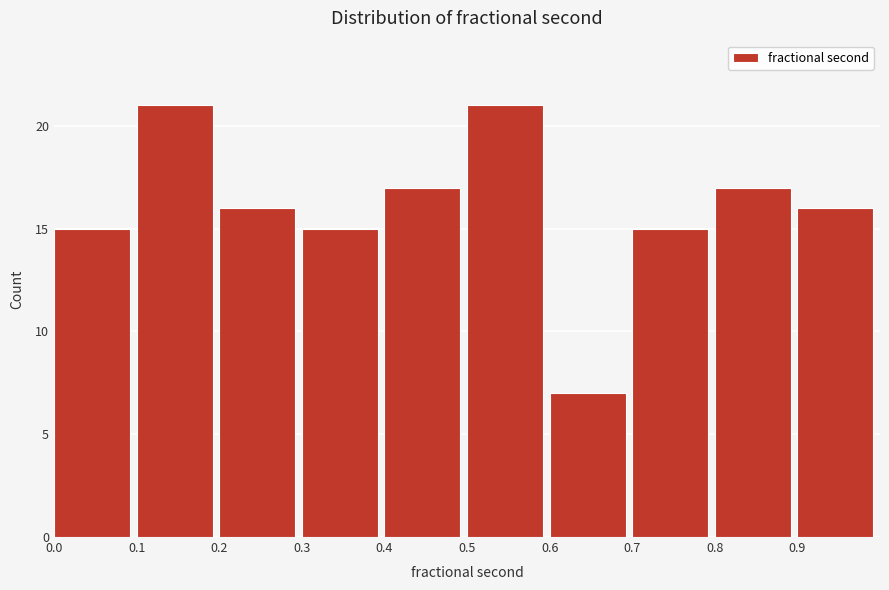

Reading left to right, transcribe this chart: for each bar, give the range it covers on the x-axis and its height. The values are not printed on the chart, so give them approximately, as read against the axis.

0.0 to 0.1: 15
0.1 to 0.2: 21
0.2 to 0.3: 16
0.3 to 0.4: 15
0.4 to 0.5: 17
0.5 to 0.6: 21
0.6 to 0.7: 7
0.7 to 0.8: 15
0.8 to 0.9: 17
0.9 to 1.0: 16